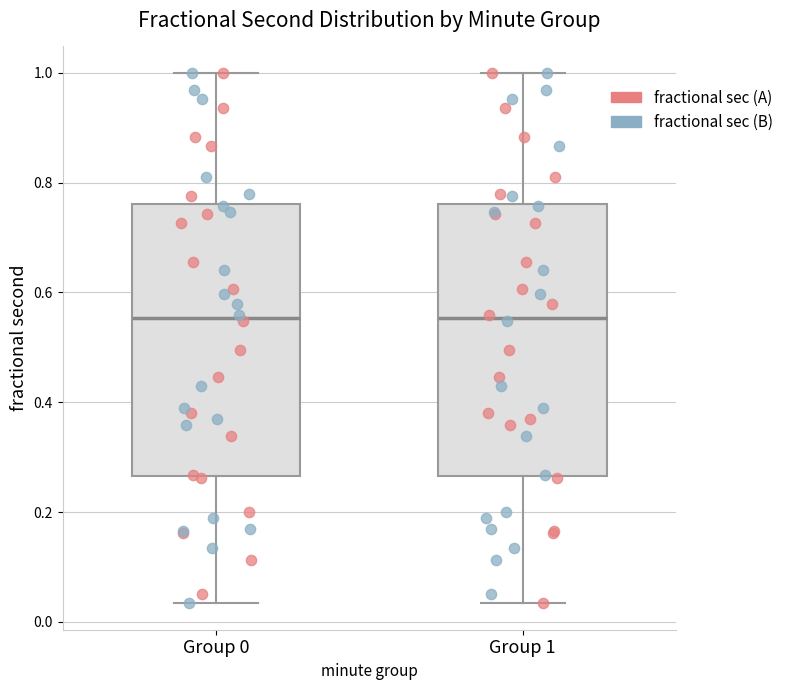

Reading left to right, read every box against the y-axis: the position of its median line, the range the box covers, and the ends of its whiskers. The values are not printed on the chart, so give them approximately, as read against the axis.

Group 0: median 0.56, box 0.26 to 0.76, whiskers 0.04 to 1.00
Group 1: median 0.56, box 0.26 to 0.76, whiskers 0.04 to 1.00